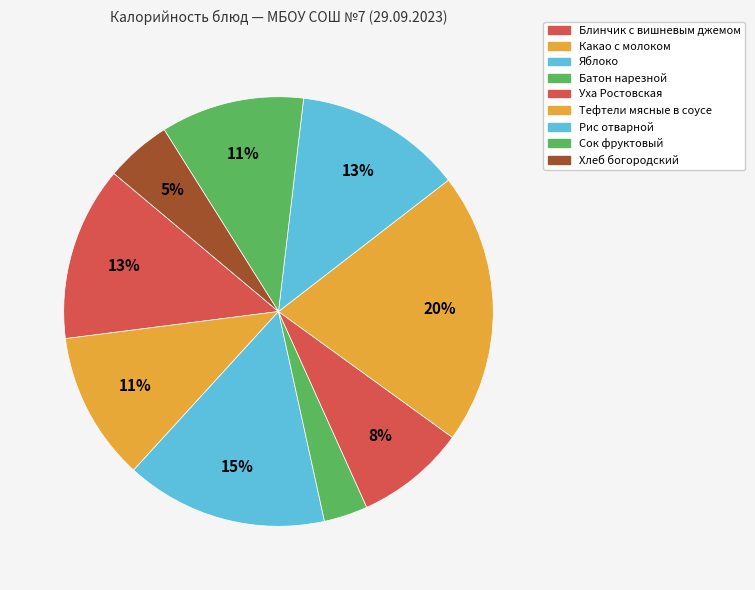

How many segments does this pie chart have?

9